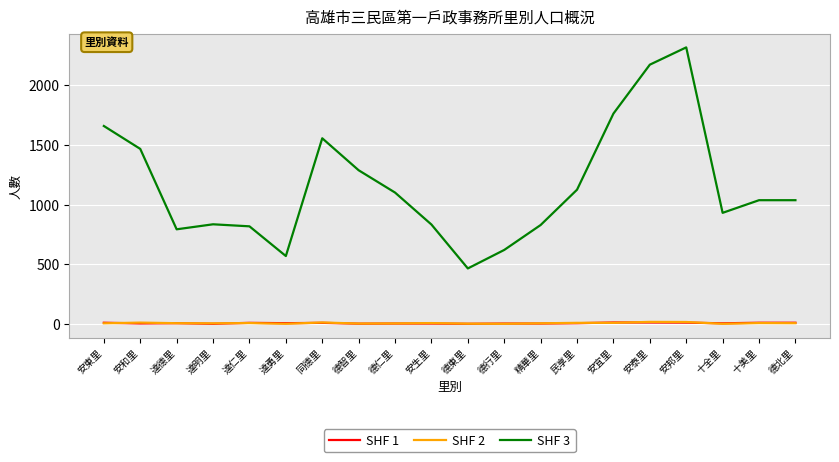

True or false: SHF 3 and SHF 2 intersect in this chart.

False